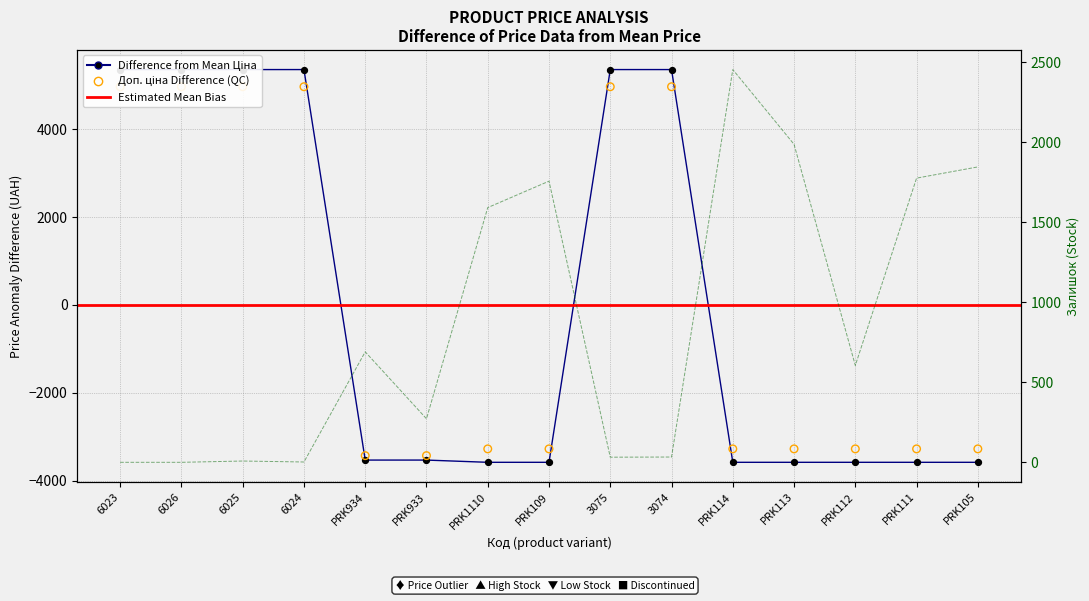

Is the value of Залишок at PRK113 greater than the value of Доп. ціна at 6024?

No